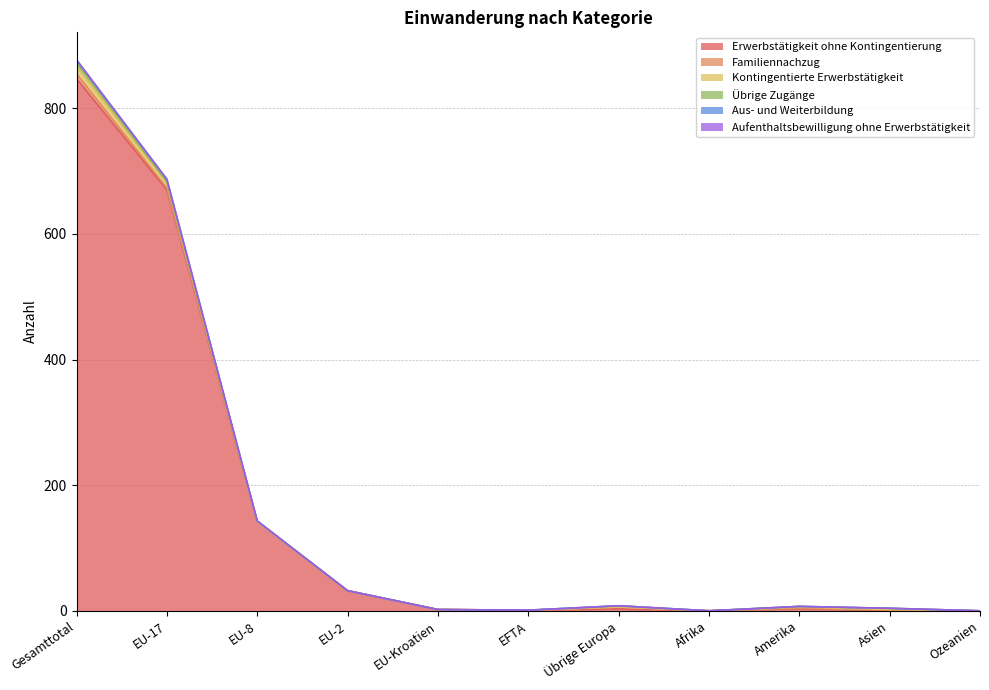

What is the average value of the Aus- und Weiterbildung series?

1